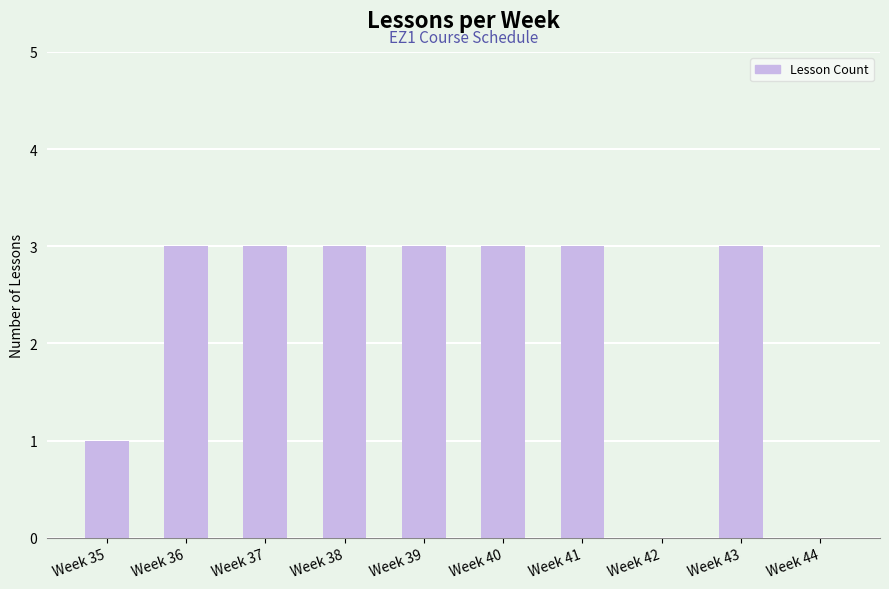

What is the sum of the values at Week 37 and Week 44?

3